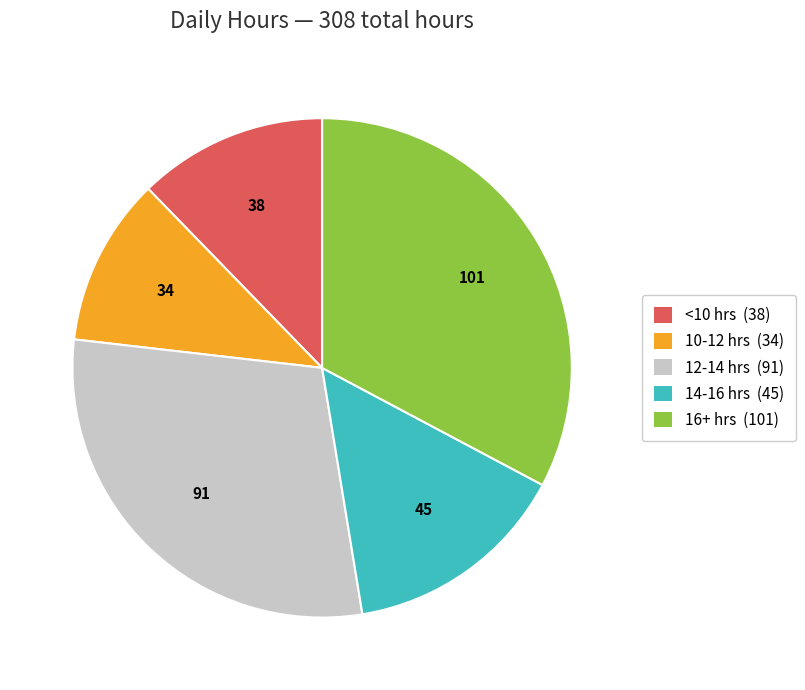

Is there a majority slice in this chart?

No